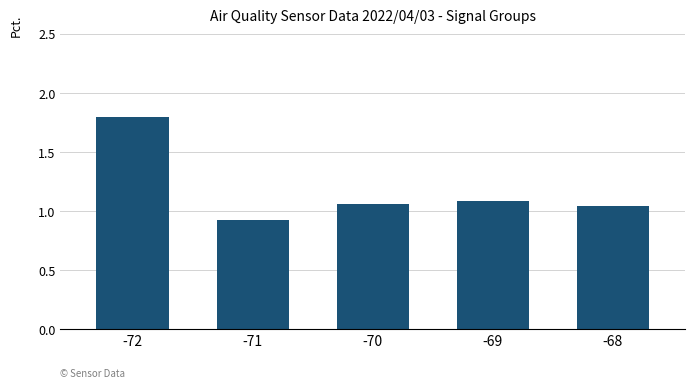

Which category has the lowest value across all series?

-71